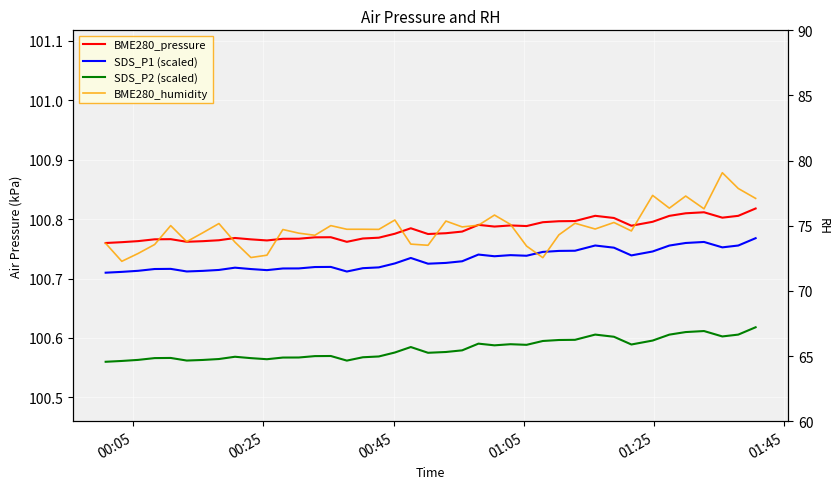

What is the sum of all SDS_P1 (scaled) values?

4029.3